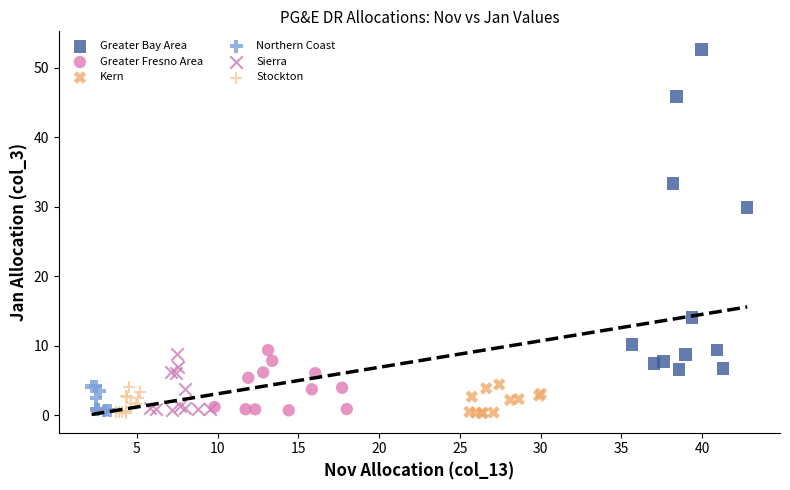

Which series has the widest spread of Y values?

Greater Bay Area